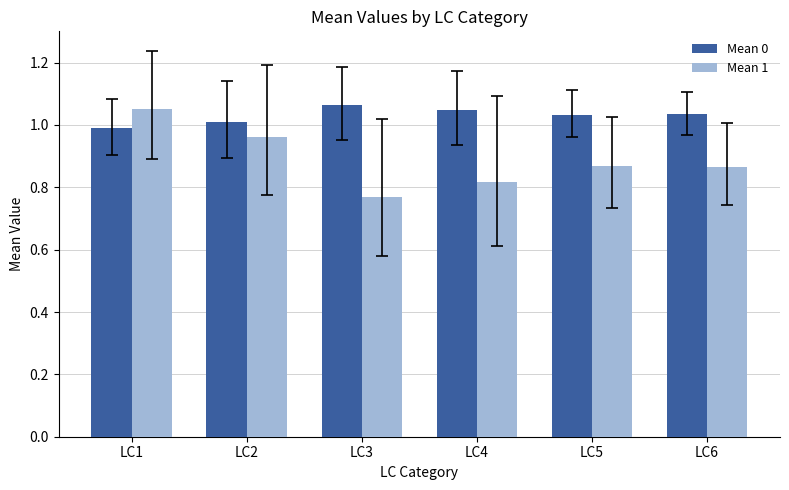

Where does the Mean 0 series first go above 1?

LC2